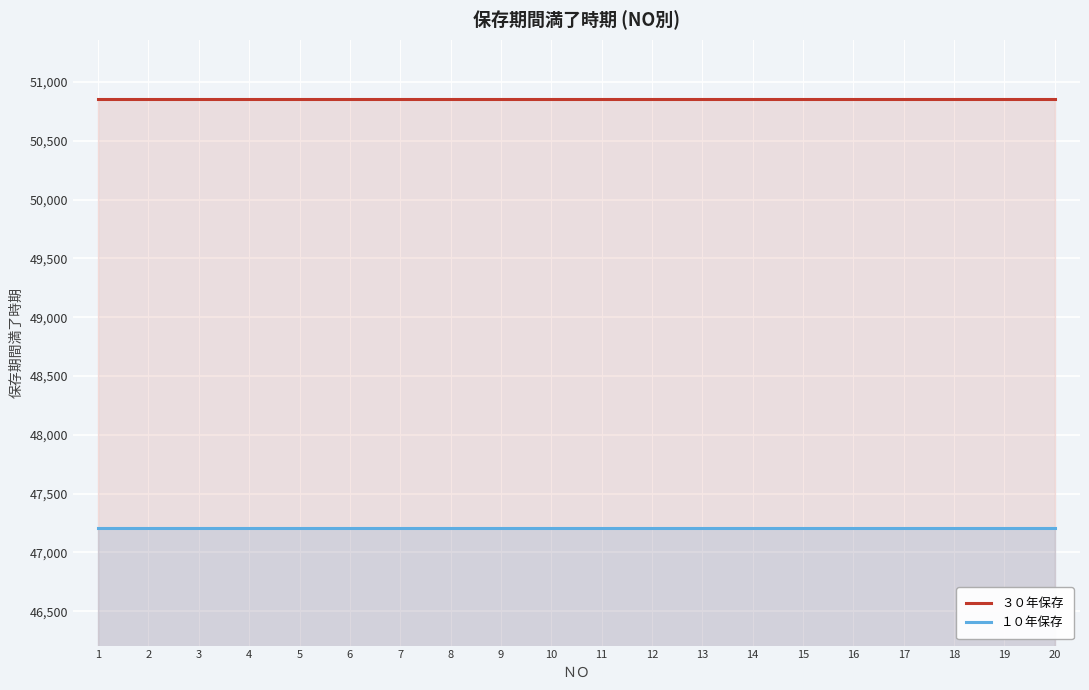

List the series in order of their peak value, highest first.

３０年保存, １０年保存